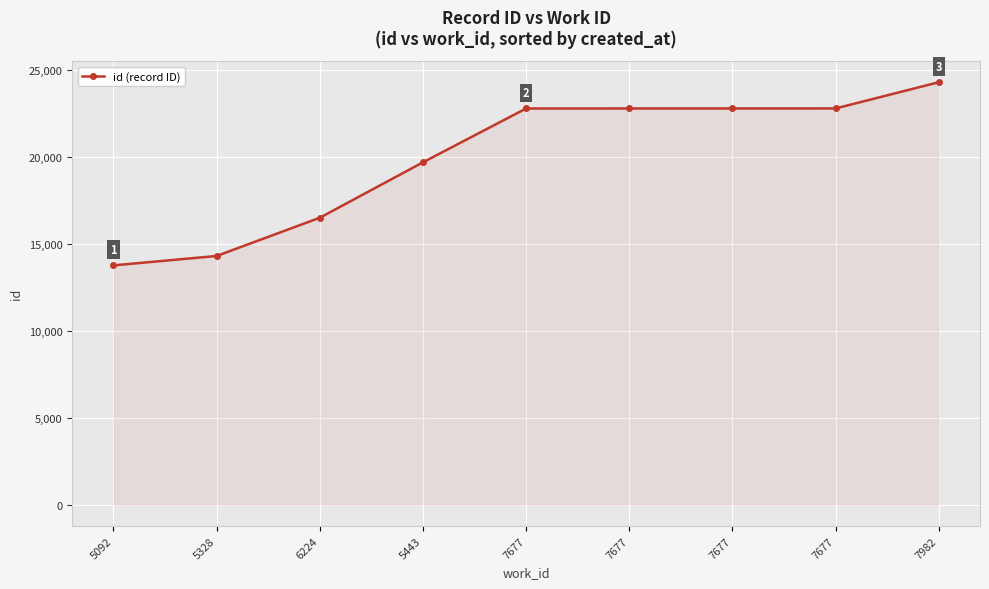

What is the difference between the maximum and second lowest values?

9986